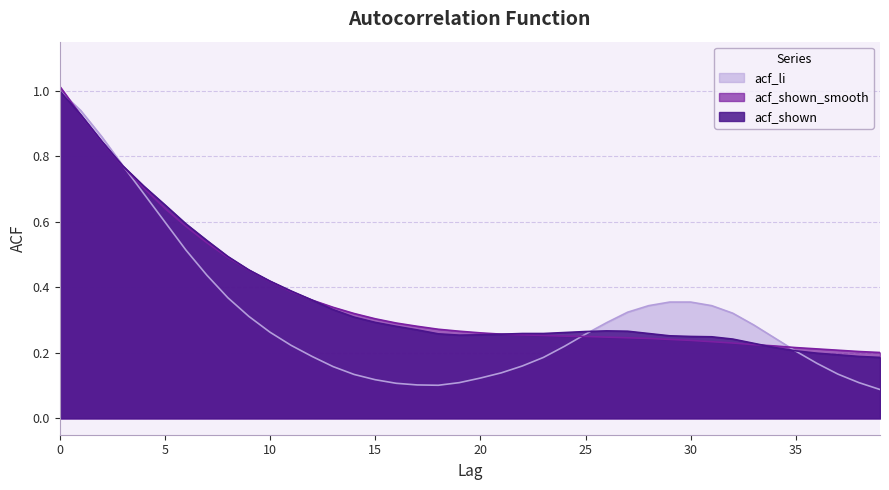

What is the highest value of the acf_shown_smooth series?

1.0